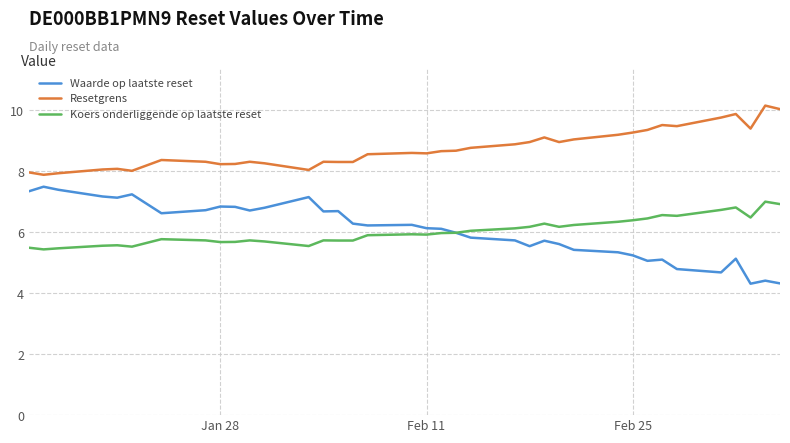

Rank the series by their maximum value, from lowest to highest.

Koers onderliggende op laatste reset, Waarde op laatste reset, Resetgrens